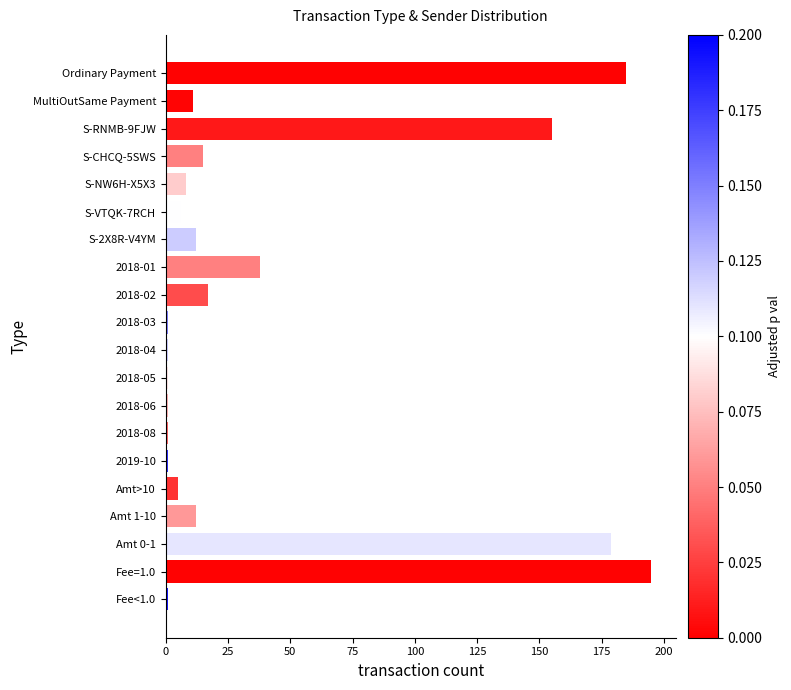

Reading bottom to top, extract all data points from this chart.

1	195	179	12	5	1	1	1	1	1	1	17	38	12	6	8	15	155	11	185